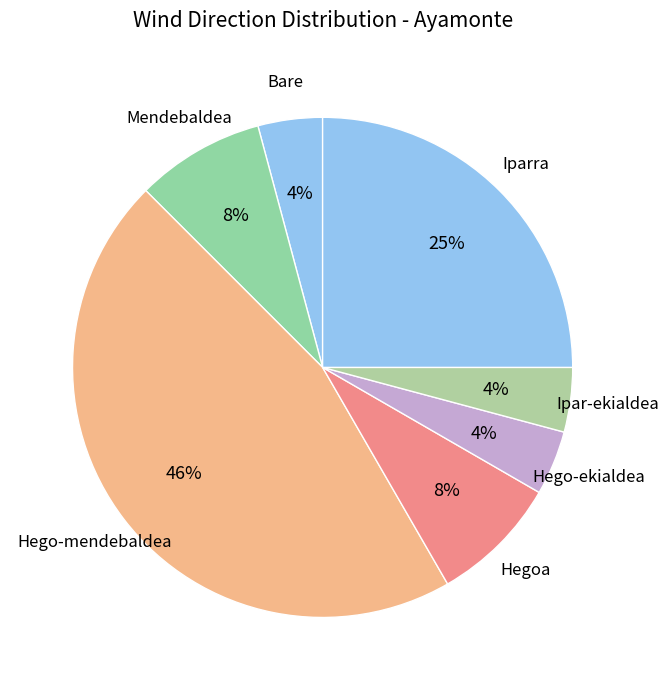

How many segments does this pie chart have?

7